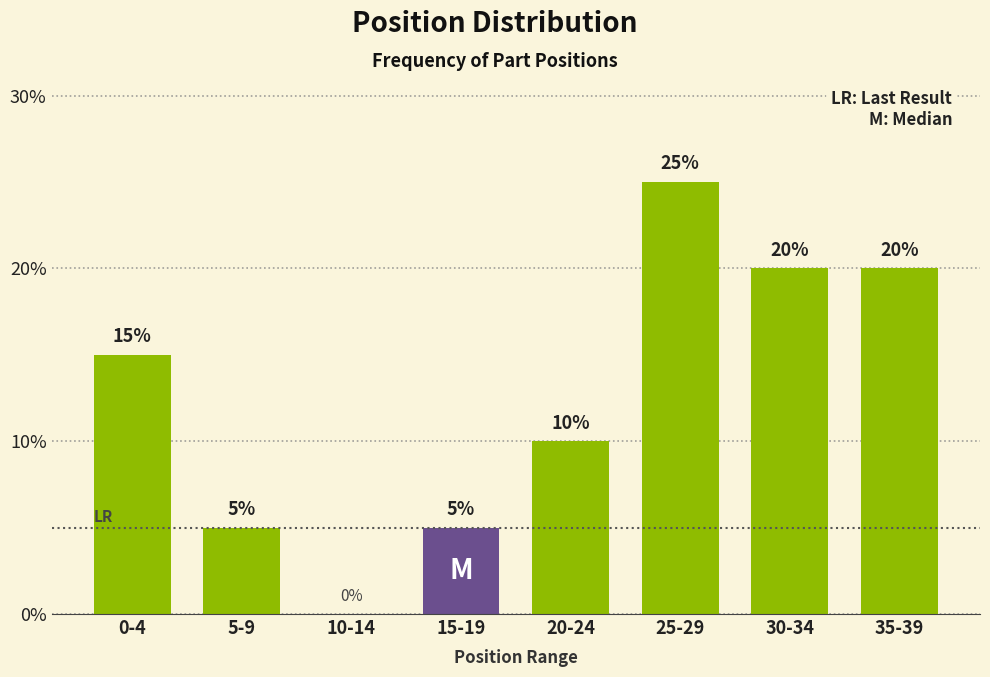

Reading left to right, what are all the values shown in this chart?

0-4=15	5-9=5	10-14=0	15-19=5	20-24=10	25-29=25	30-34=20	35-39=20